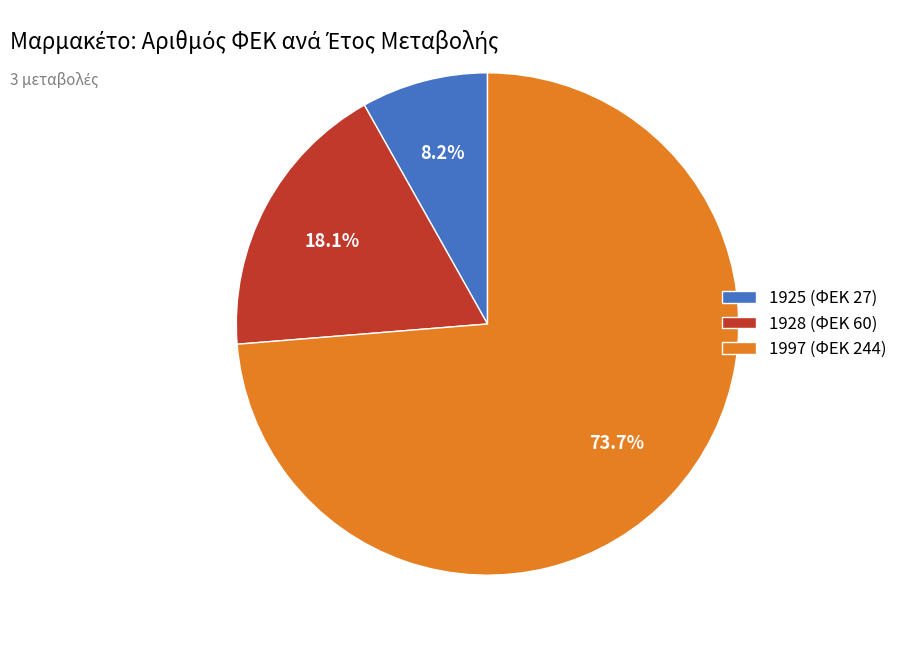

How many segments does this pie chart have?

3